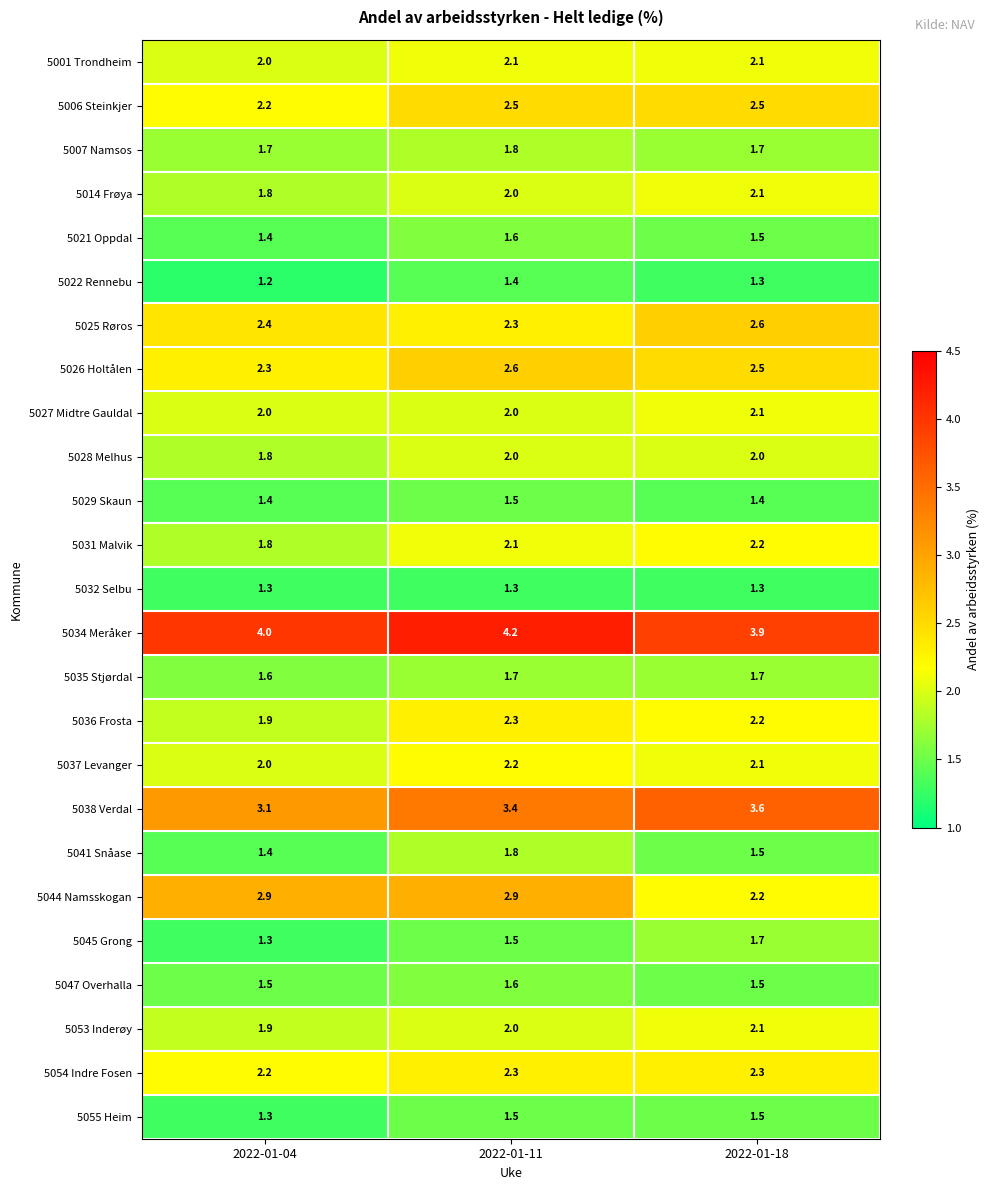

At which label does 5045 Grong reach its peak?

2022-01-18